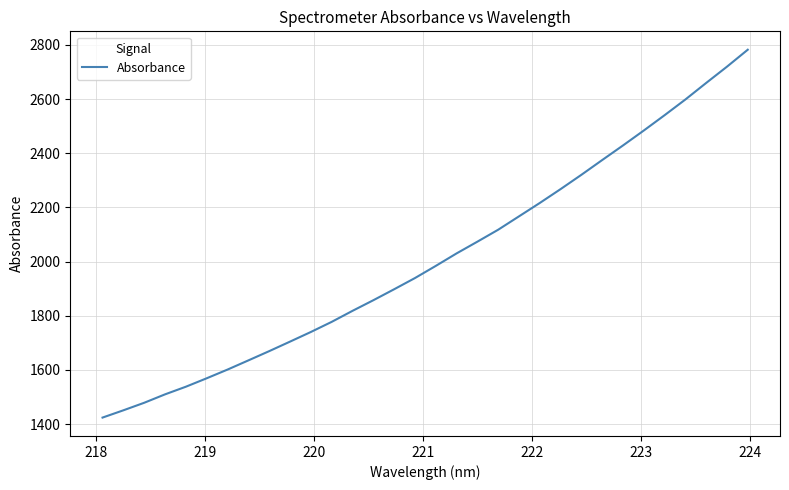

What is the greatest value displayed?

2782.4